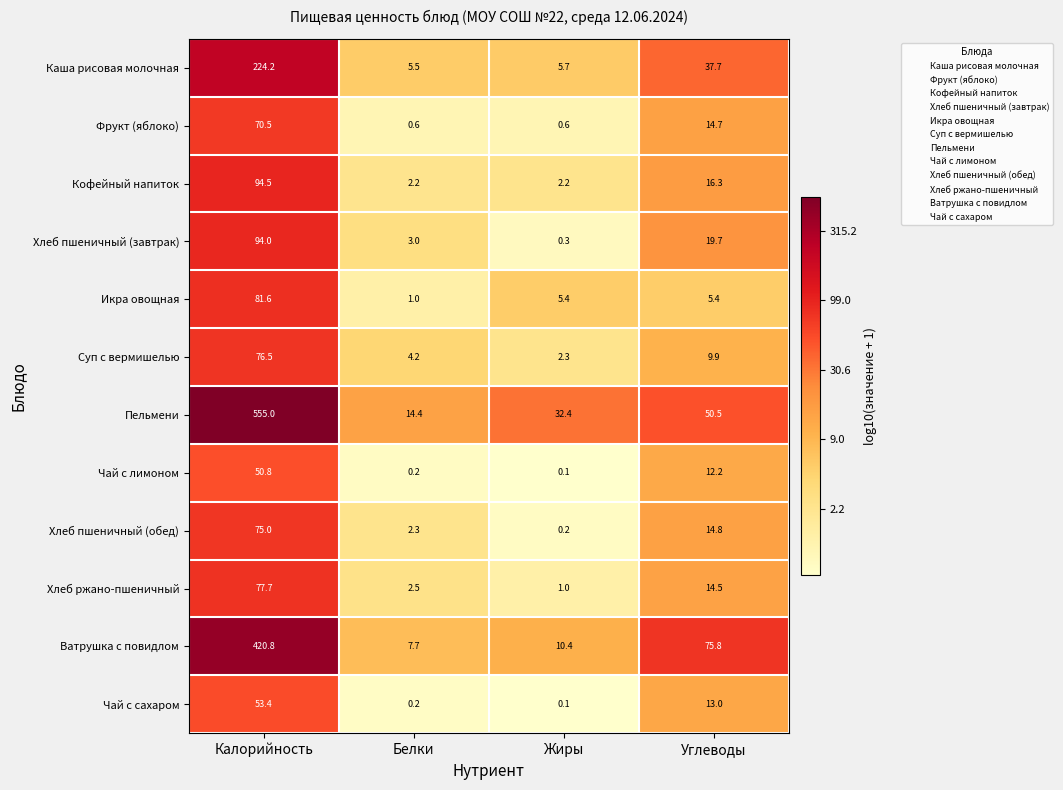

What value does the Кофейный напиток series have at Углеводы?

16.3